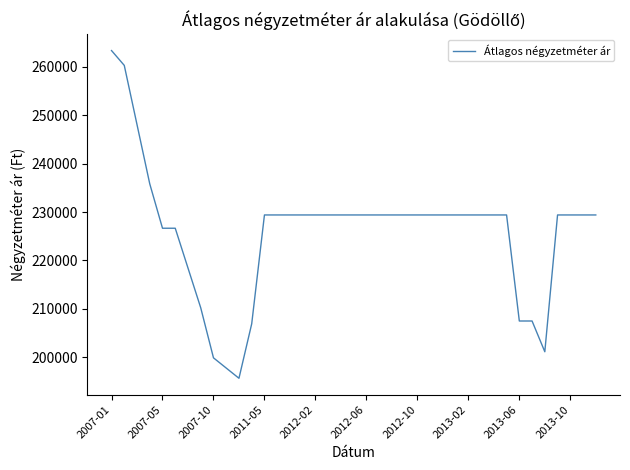

What is the maximum value shown in the chart?

263392